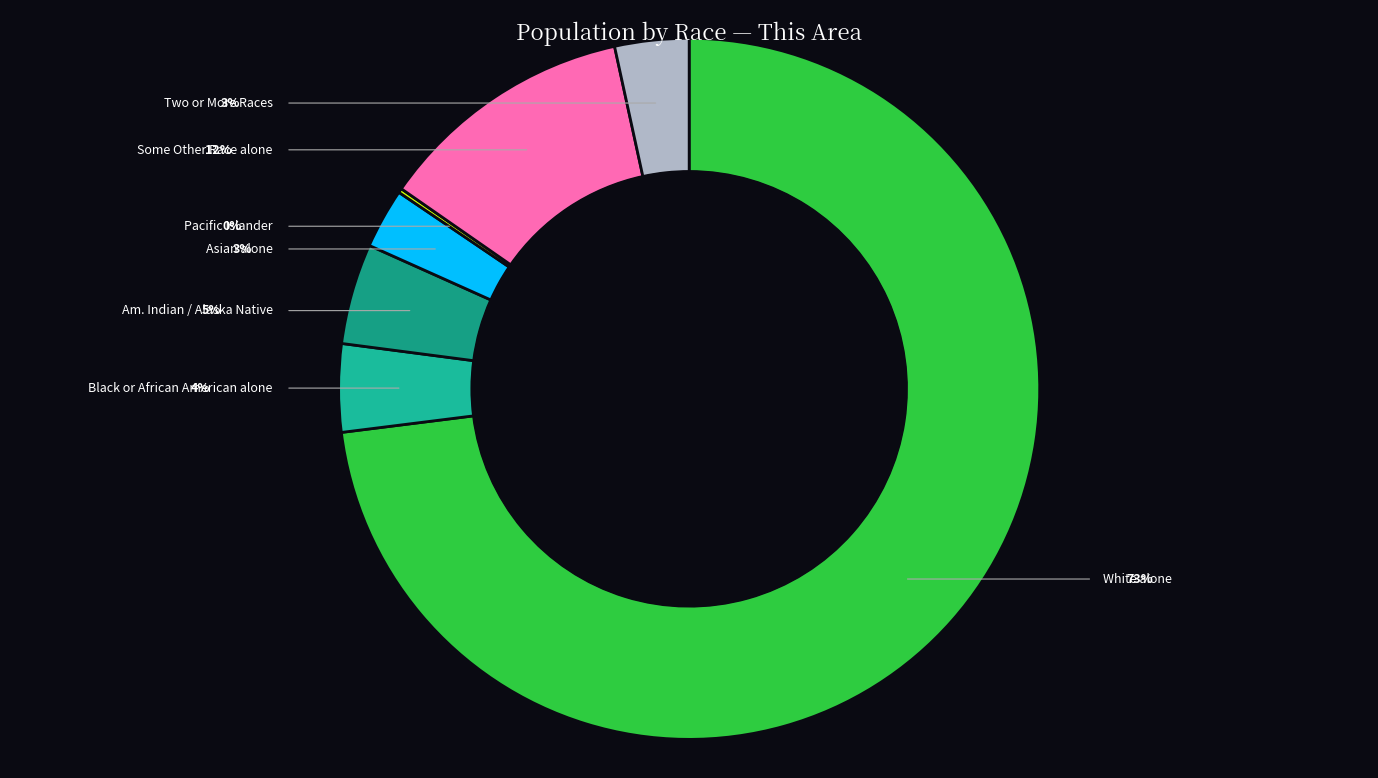

Which category has the biggest portion of the pie?

White alone